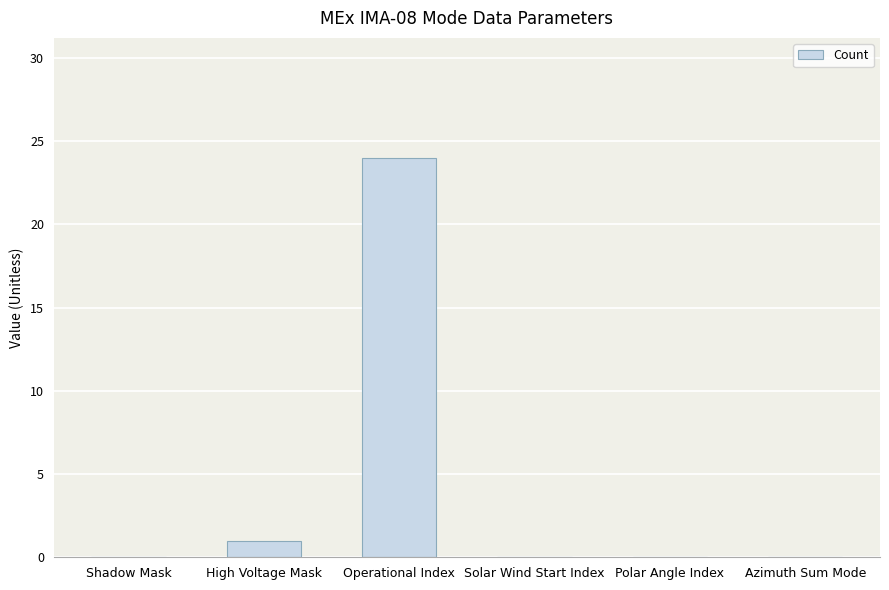

What is the sum of the values at Azimuth Sum Mode and Operational Index?

24